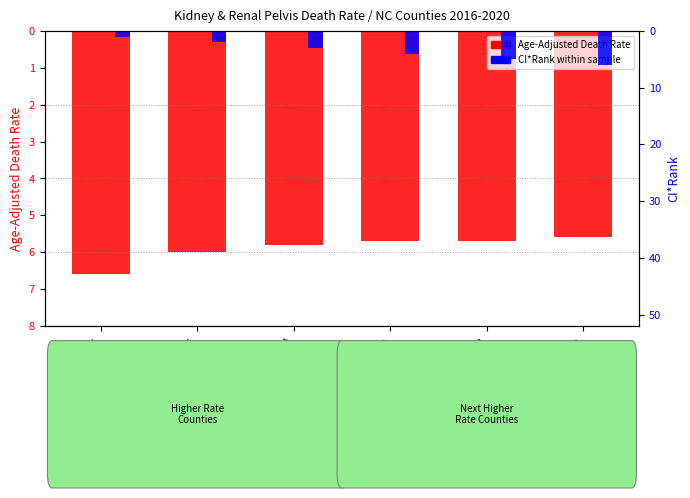

What is the average value of the Age-Adjusted Death Rate series?

5.9